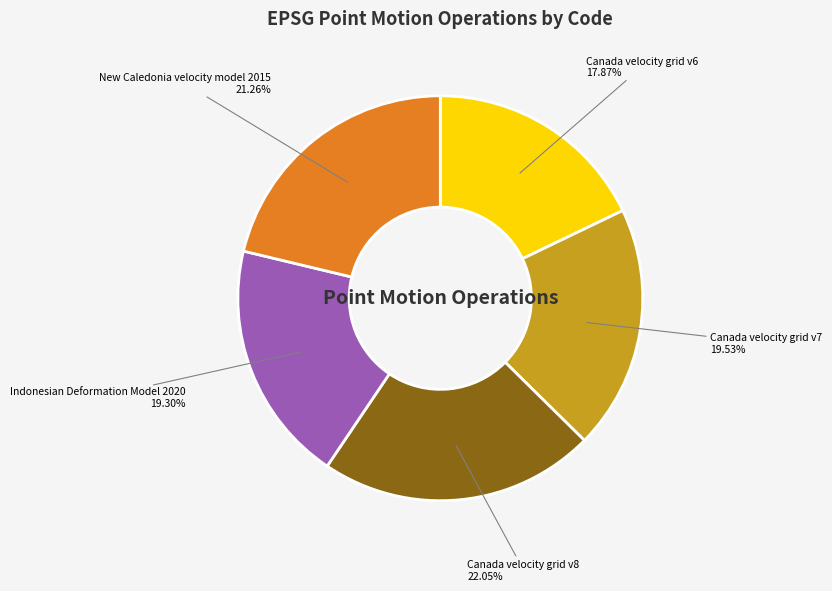

Does any single category account for the majority?

No